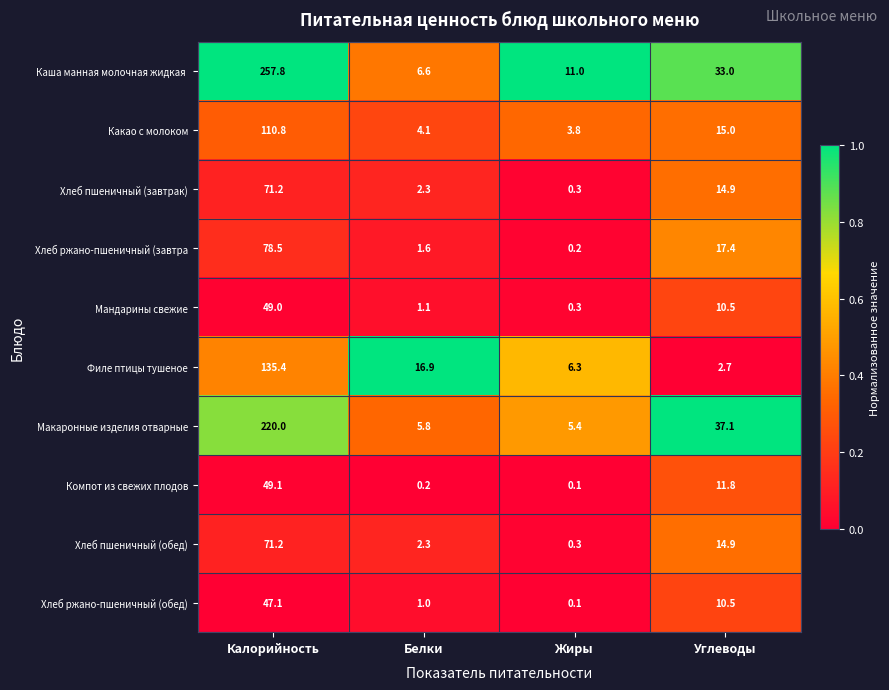

True or false: Хлеб ржано-пшеничный (завтра has a value of 17.4 at Углеводы.

True